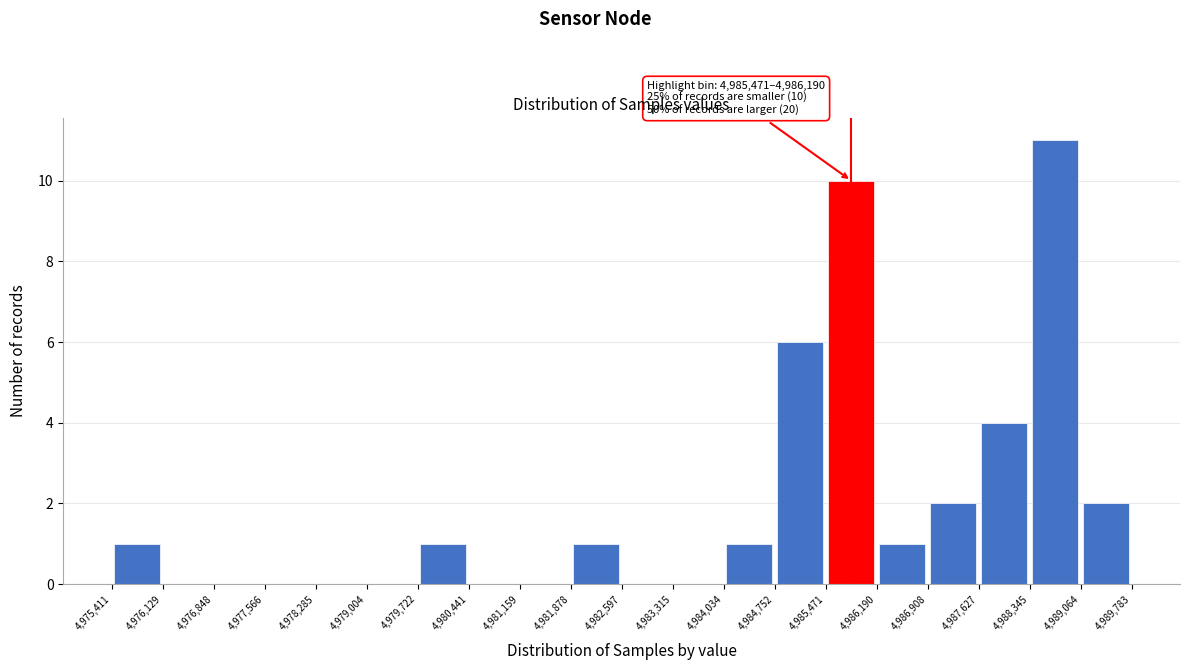

Which range on the x-axis has the tallest bar?

4,988,345 to 4,989,064